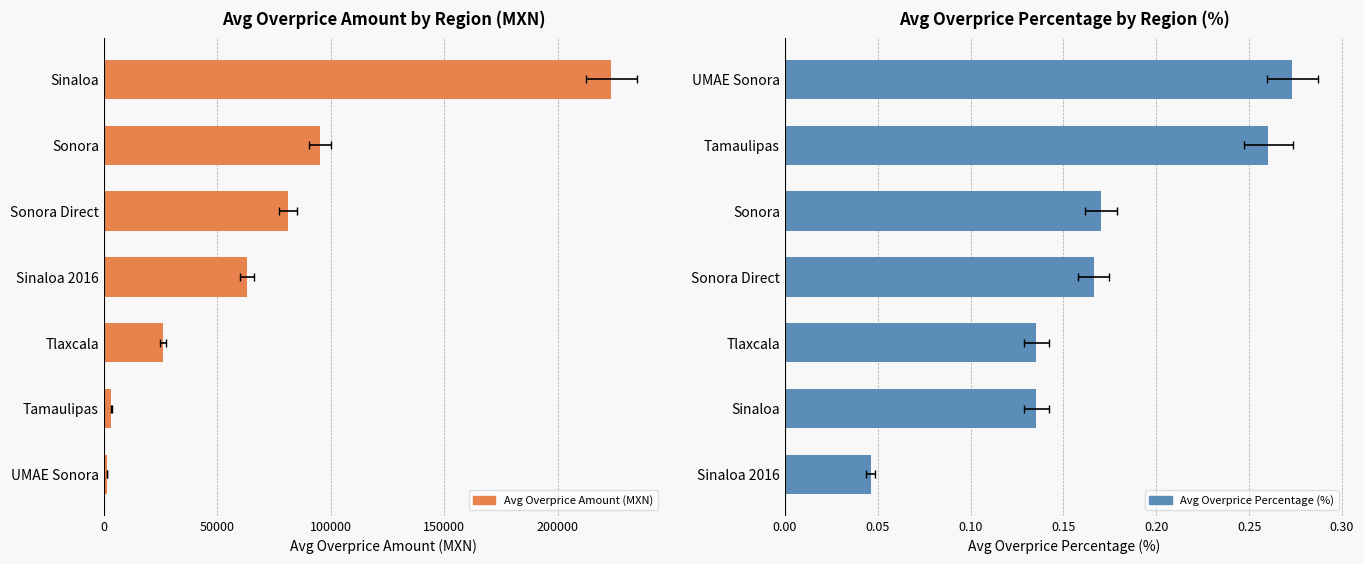

Rank the series by their average value, from lowest to highest.

Avg Overprice Percentage (%), Avg Overprice Amount (MXN)